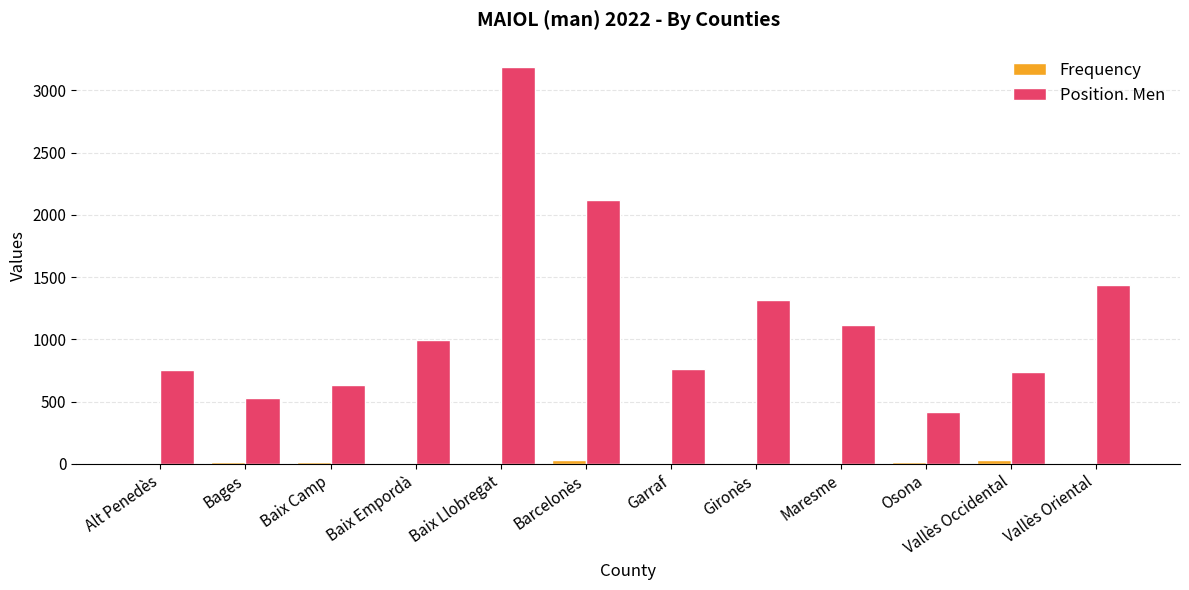

Is it true that Position. Men equals 417 at Osona?

True